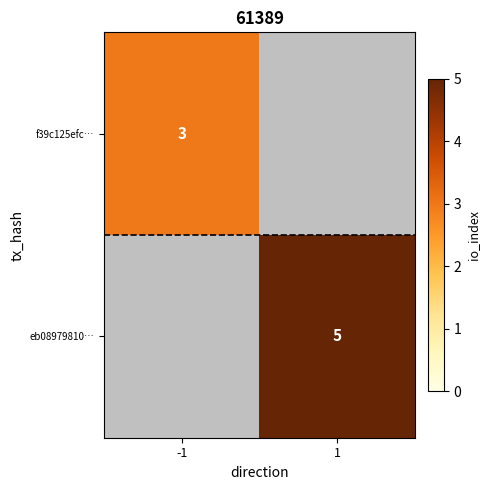

What is the greatest value displayed?

5